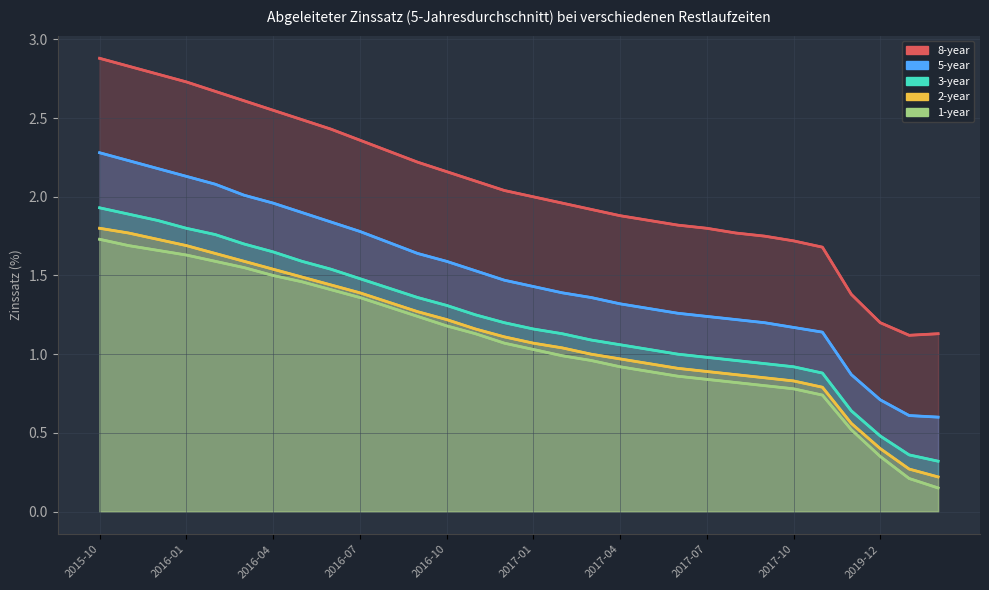

The 5-year series shows 1.3 at 2015-11. True or false?

False